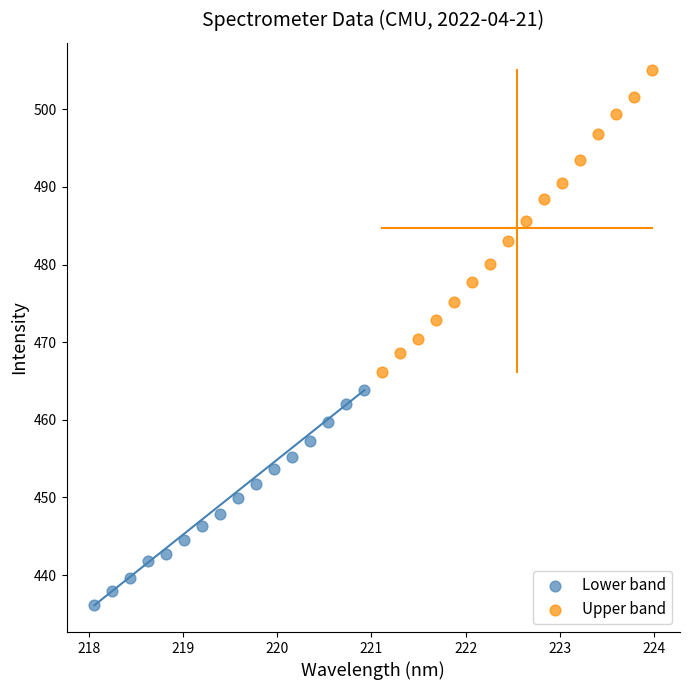

Which series reaches the maximum Y coordinate?

Upper band